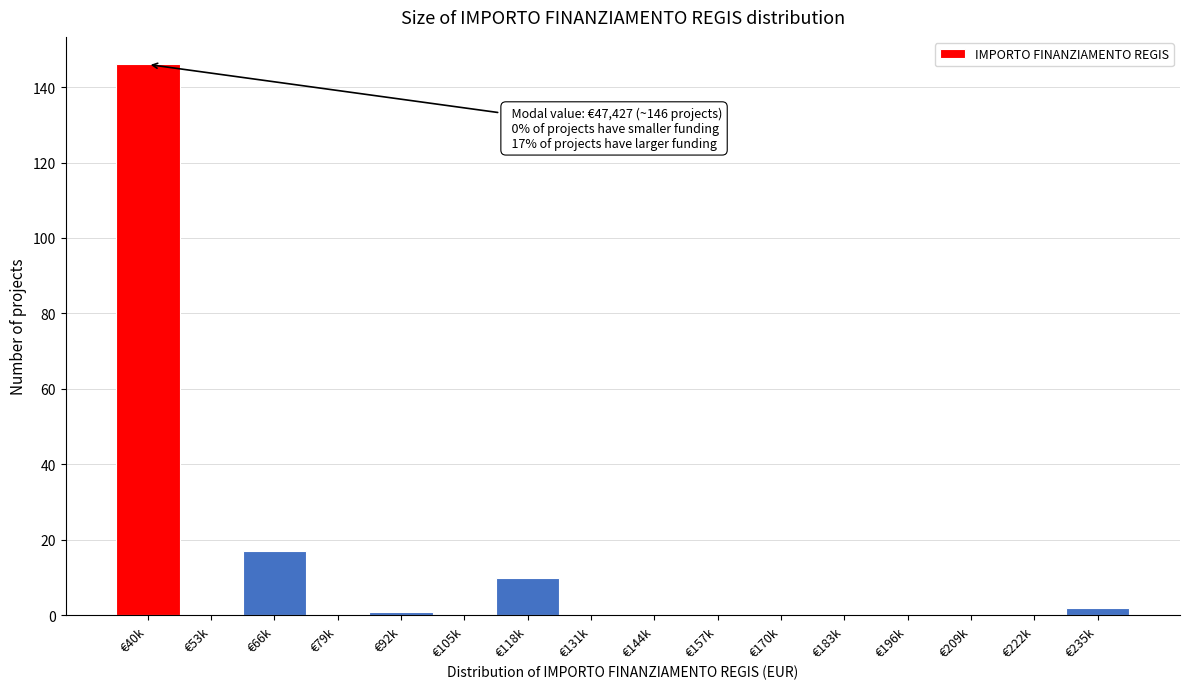

Reading left to right, extract all data points from this chart.

€40k=146	€53k=0	€66k=17	€79k=0	€92k=1	€105k=0	€118k=10	€131k=0	€144k=0	€157k=0	€170k=0	€183k=0	€196k=0	€209k=0	€222k=0	€235k=2